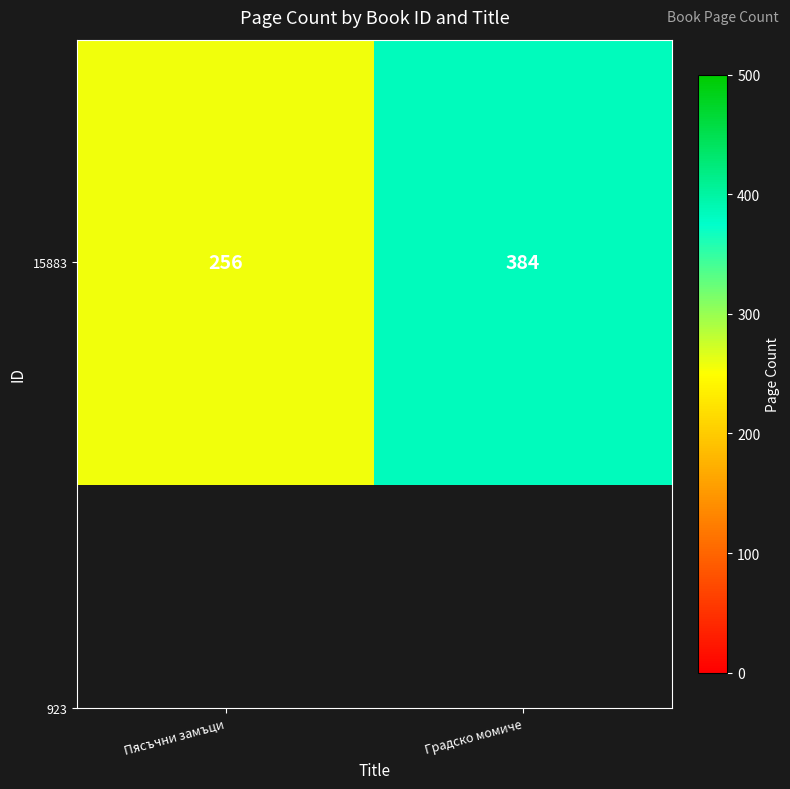

Reading left to right, extract all data points from this chart.

Пясъчни замъци=256	Градско момиче=384